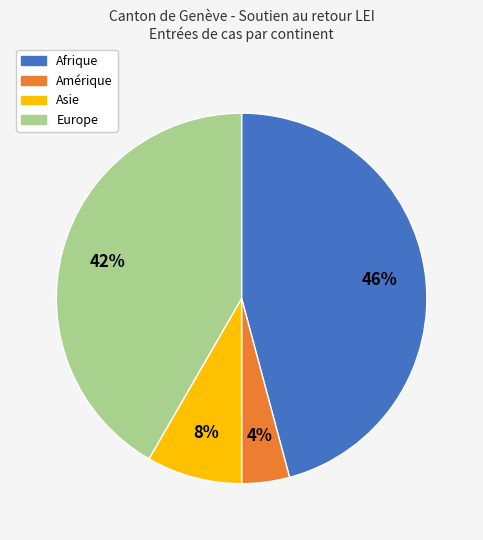

How many segments does this pie chart have?

4